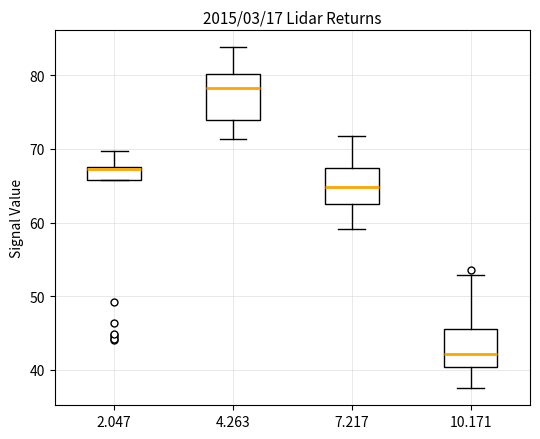

Reading left to right, read every box against the y-axis: the position of its median line, the range the box covers, and the ends of its whiskers. The values are not printed on the chart, so give them approximately, as read against the axis.

2.047: median 67, box 66 to 68, whiskers 66 to 70
4.263: median 78, box 74 to 80, whiskers 71 to 84
7.217: median 65, box 63 to 67, whiskers 59 to 72
10.171: median 42, box 40 to 46, whiskers 38 to 53